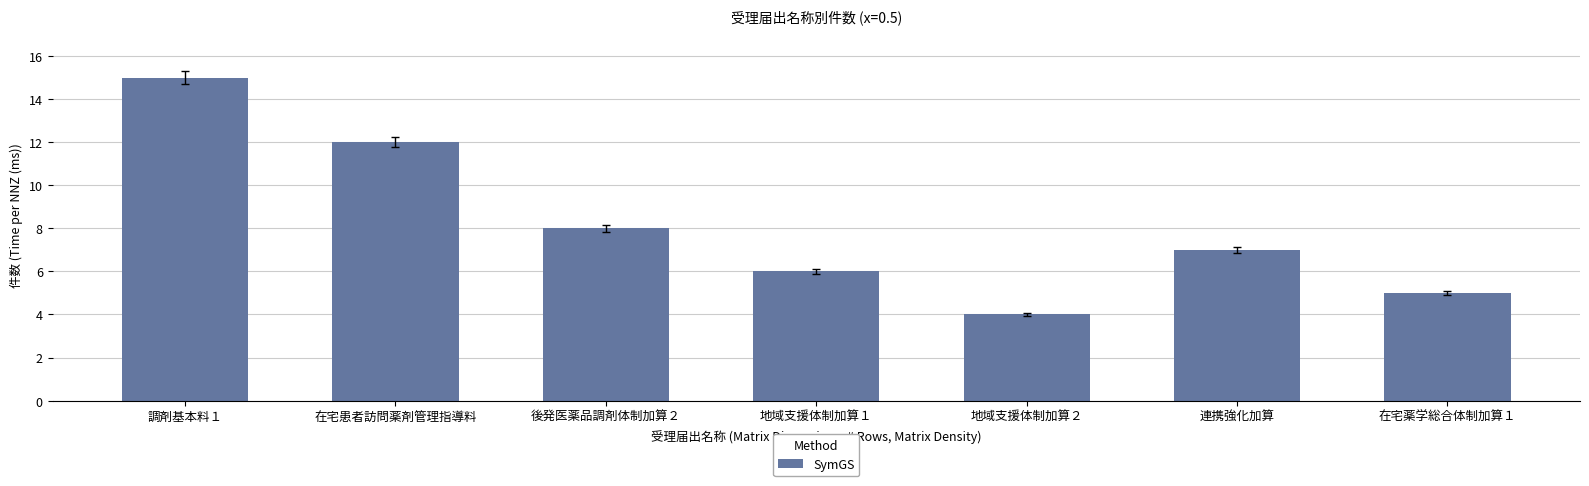

What is the label of the 4th bar from the right?

地域支援体制加算１